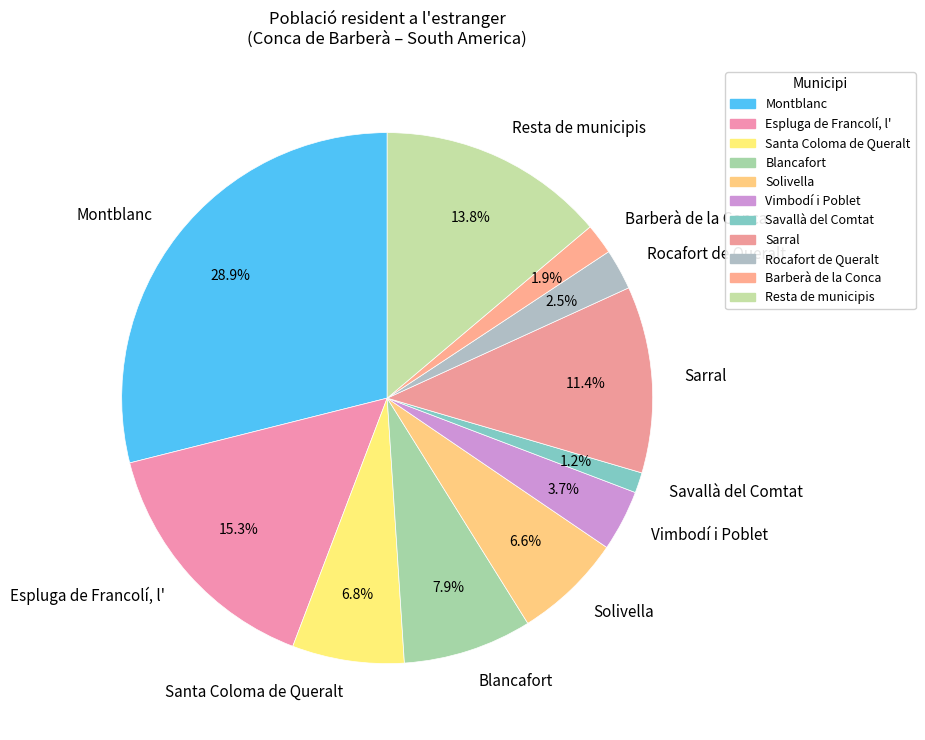

To the nearest percent, what percentage of the pie is Blancafort?

8%